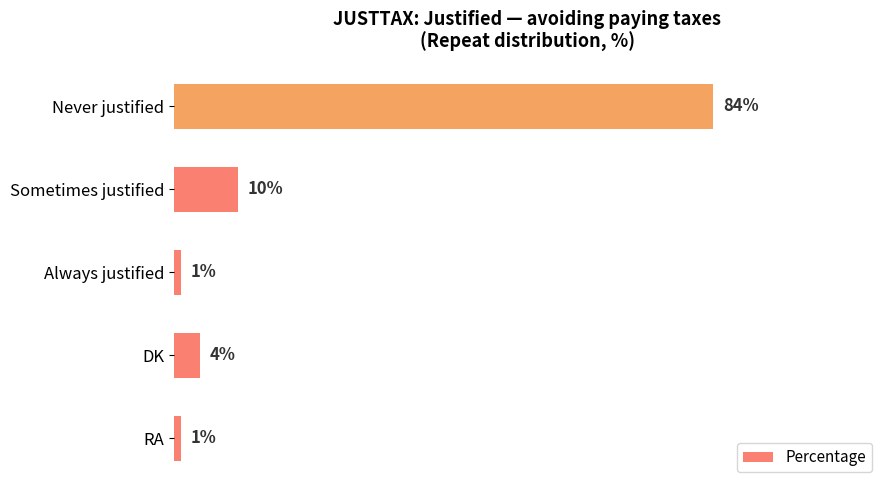

Where is the data nearest to the value 42?

Sometimes justified